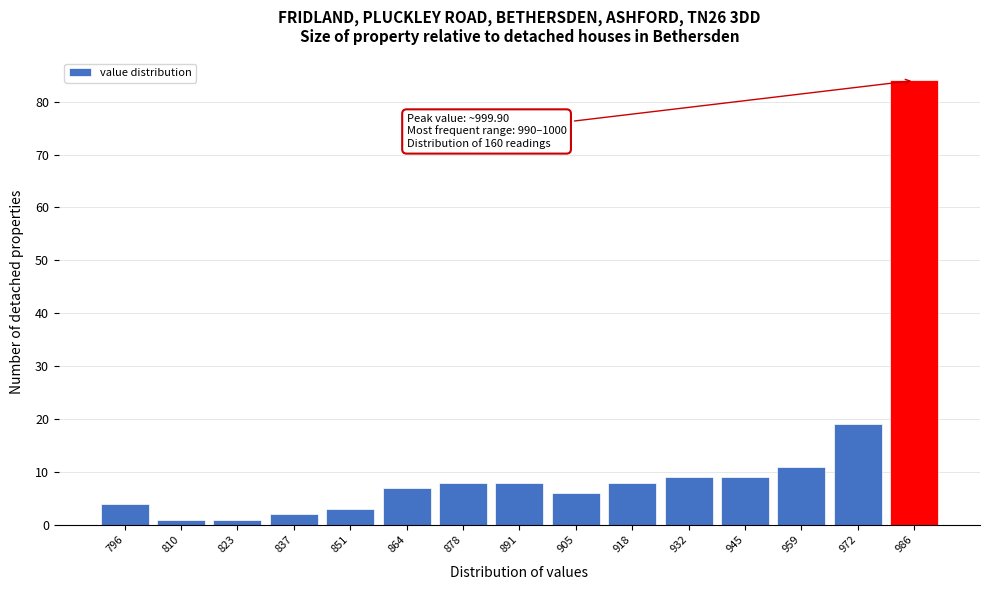

Reading right to left, extract all data points from this chart.

84	19	11	9	9	8	6	8	8	7	3	2	1	1	4